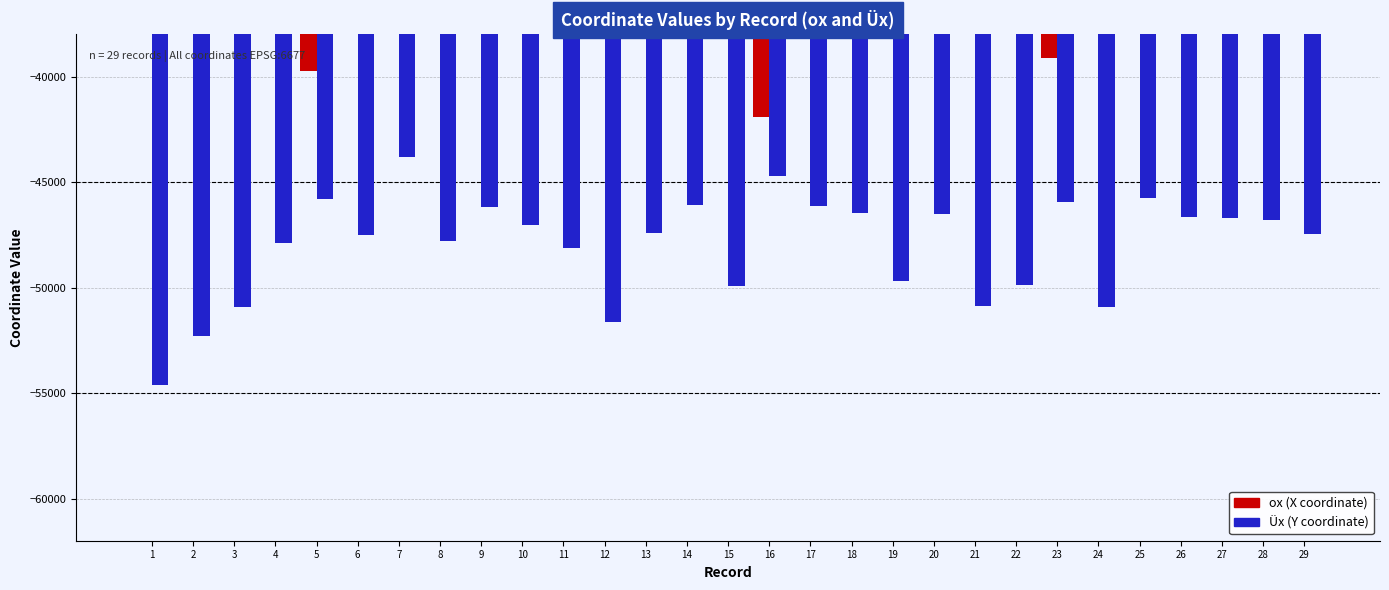

How many bars are there in each group?

2